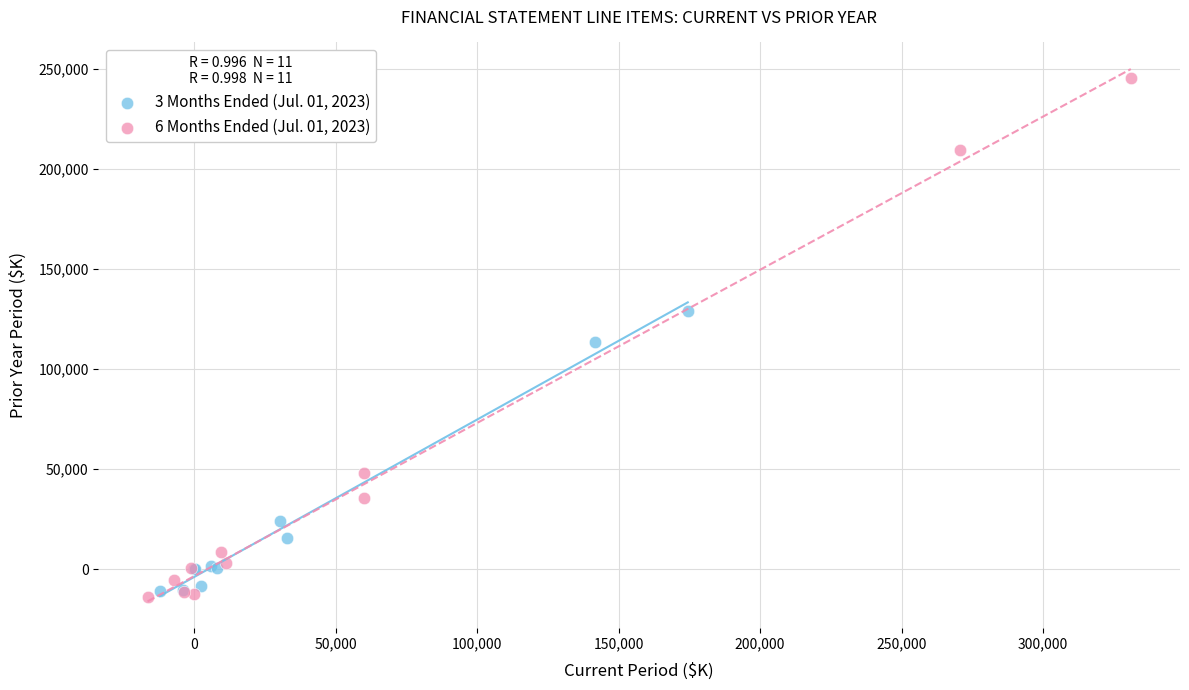

Which series reaches the maximum Y coordinate?

6 Months Ended (Jul. 01, 2023)